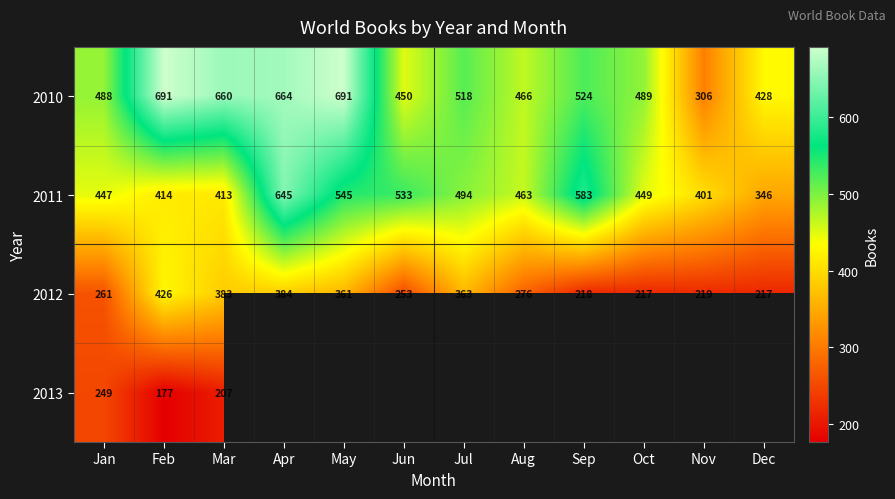

The 2012 series shows 406.5 at Aug. True or false?

False